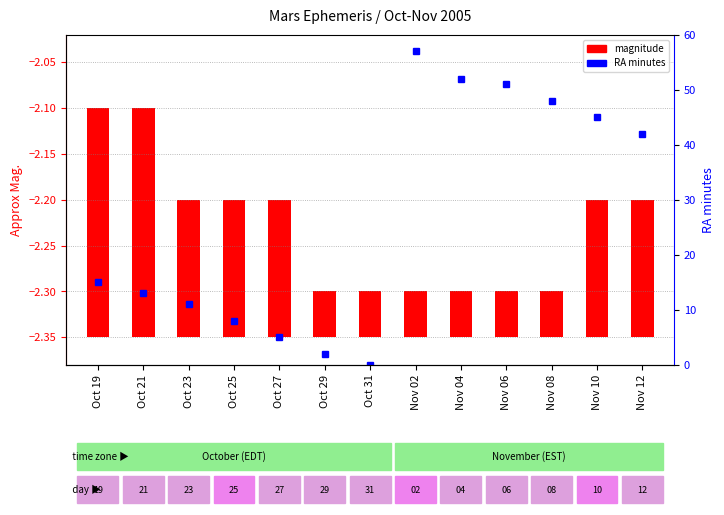

What is the maximum value for RA min?

57.0